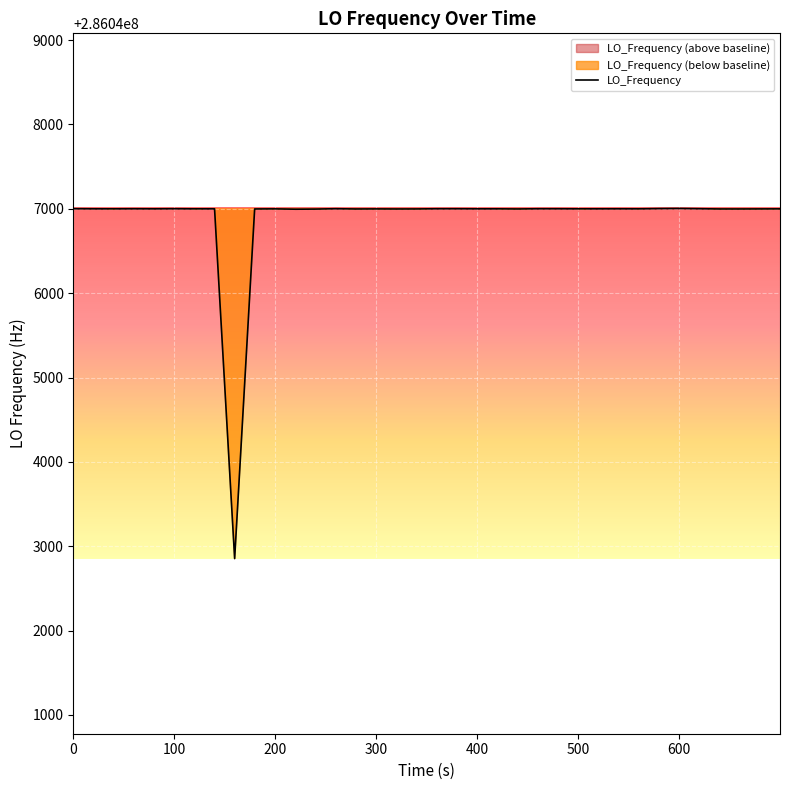

The value of LO_Frequency at 100 is 417755146.1. True or false?

False